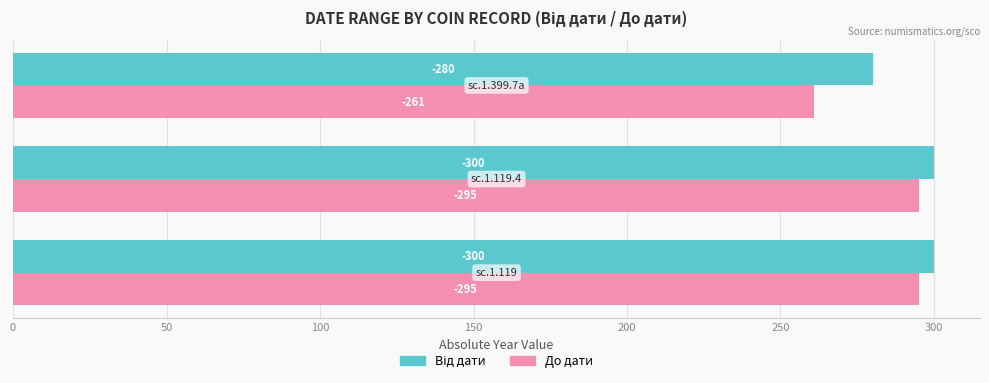

What is the lowest value of the Від дати series?

280